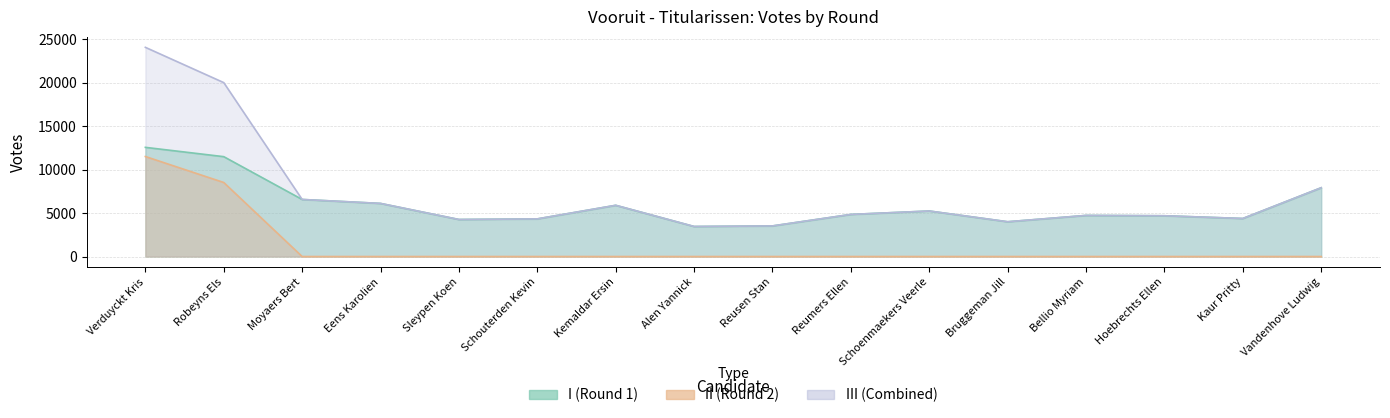

How many interior local peaks does the III series have?

3